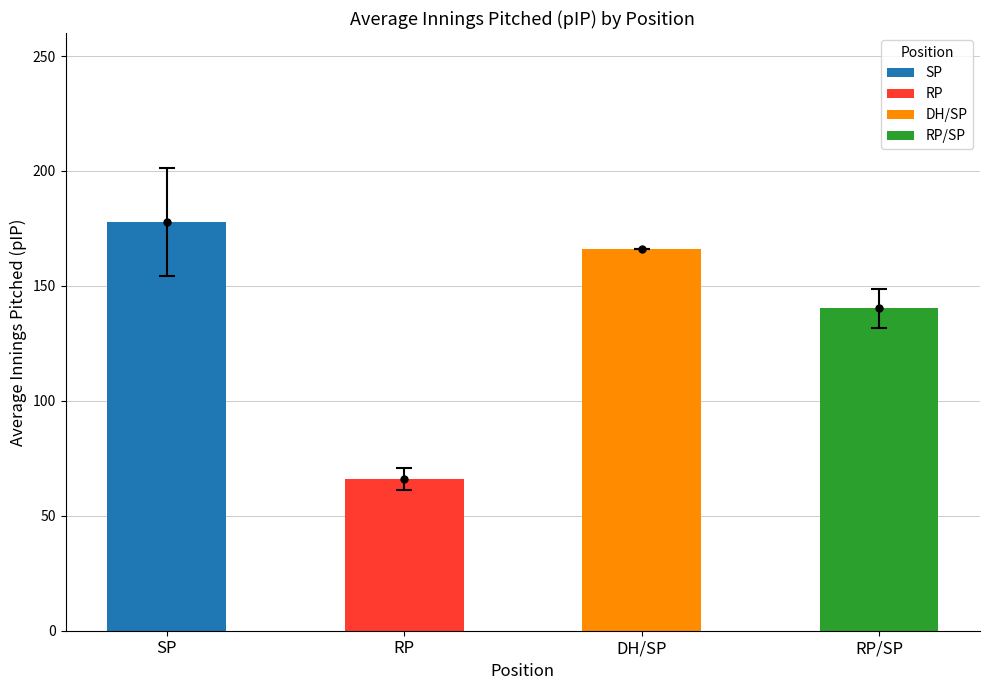

What is the sum of the values at RP and RP/SP?

206.2